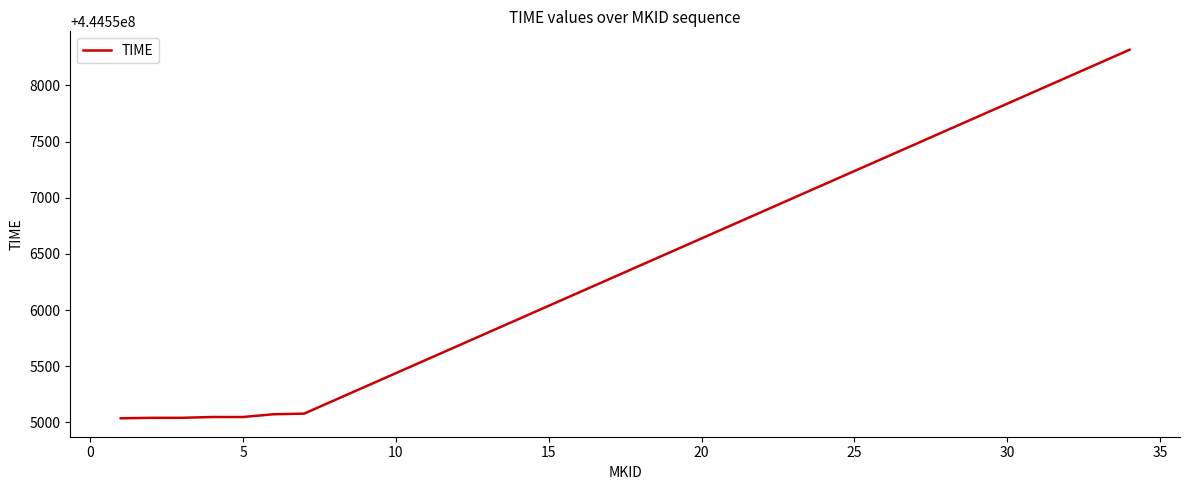

What is the difference between the maximum and minimum values?

3281.4